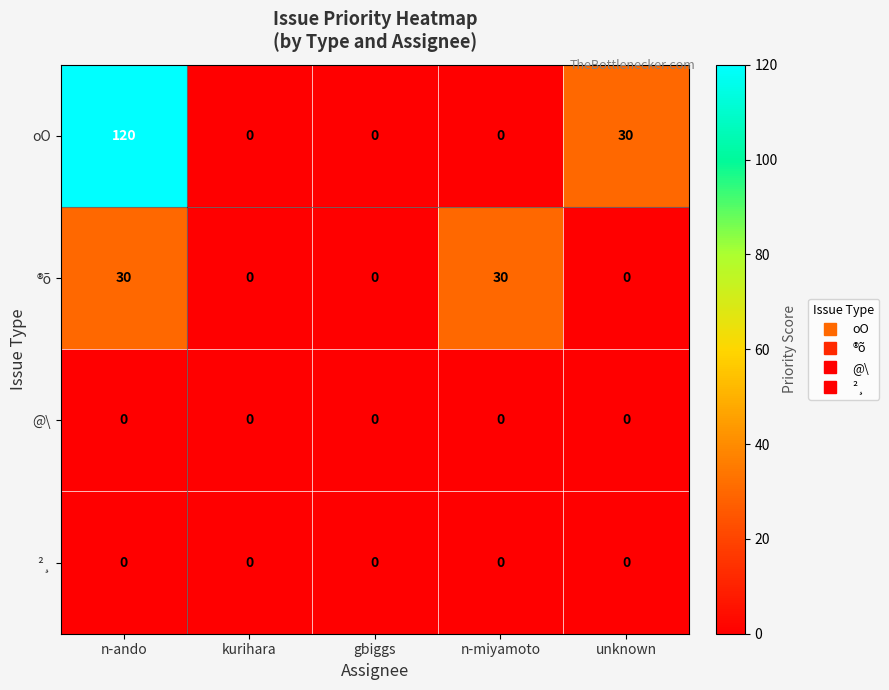

The ®õ series shows 0 at kurihara. True or false?

True